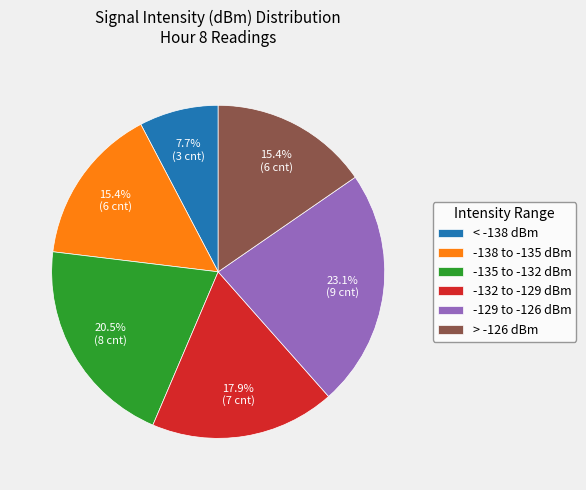

Which category has the smallest portion of the pie?

< -138 dBm